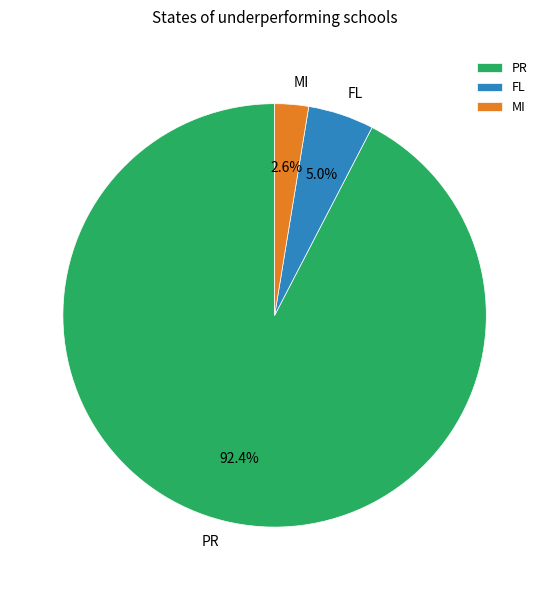

Is there any slice that represents more than half of the pie?

Yes